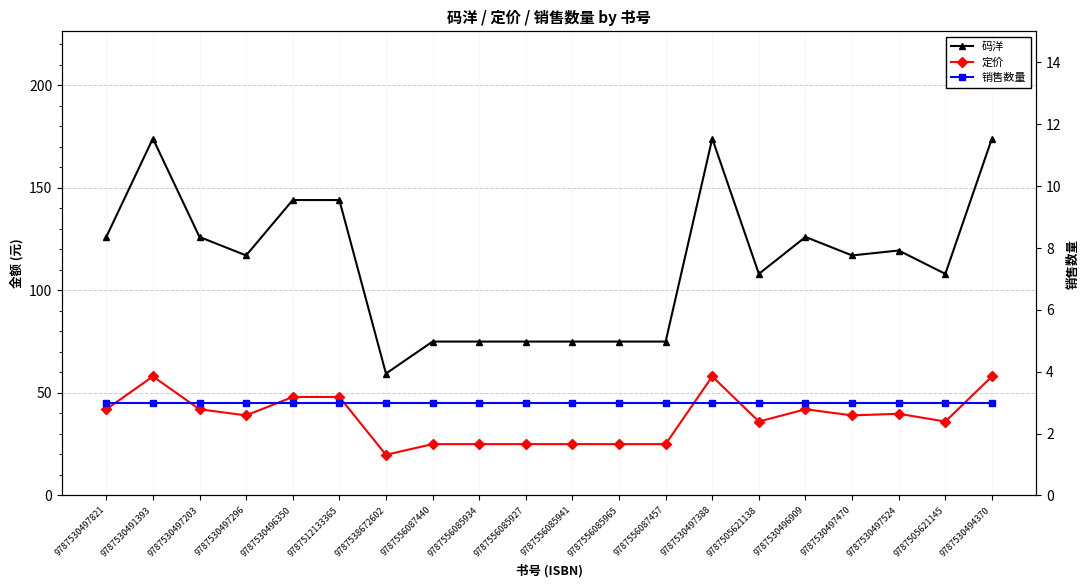

Rank the series by their average value, from highest to lowest.

码洋, 定价, 销售数量